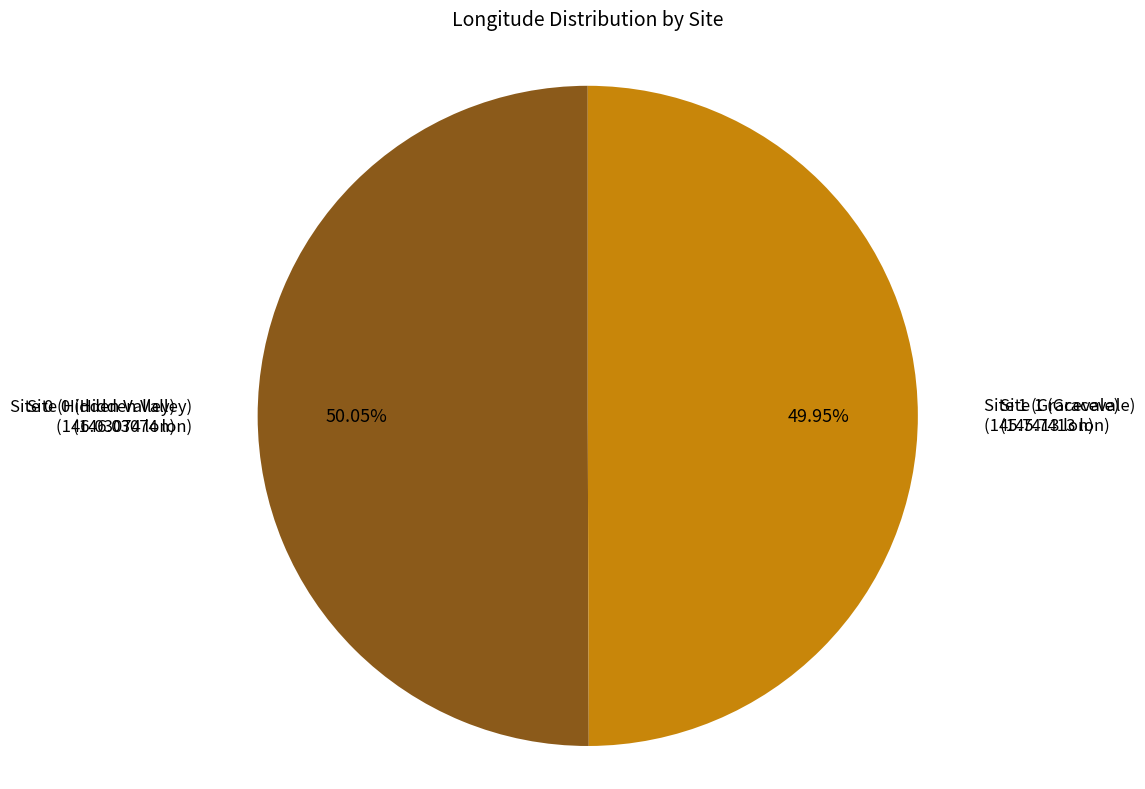

Approximately how many times larger is the value at Site 1 (Gracevale) compared to Site 0 (Hidden Valley)?

1.0